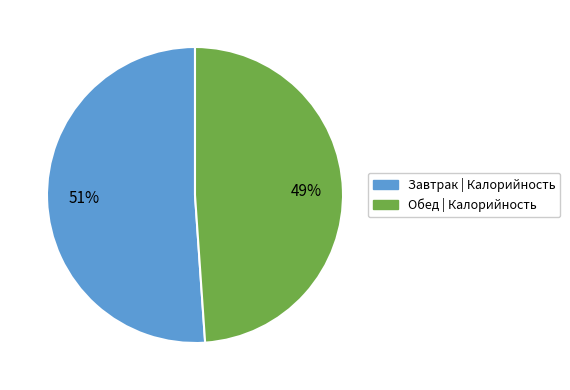

Count the number of slices in the pie.

2